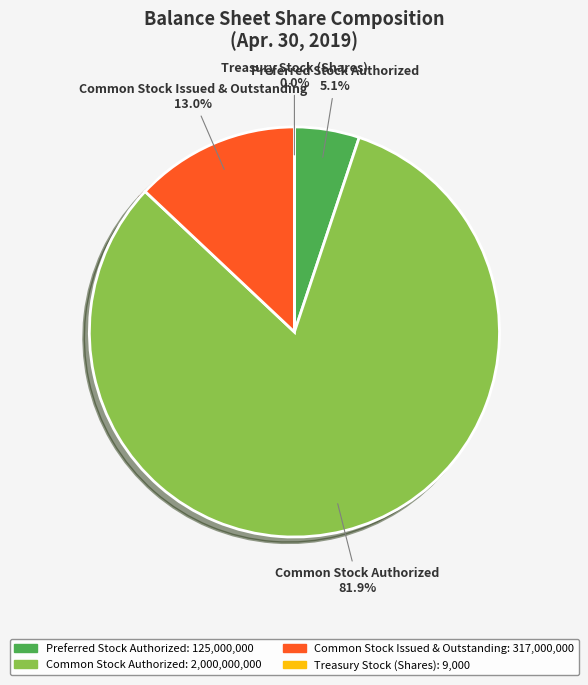

What is the ratio of the value at Common Stock Authorized to the value at Common Stock Issued & Outstanding?

6.3